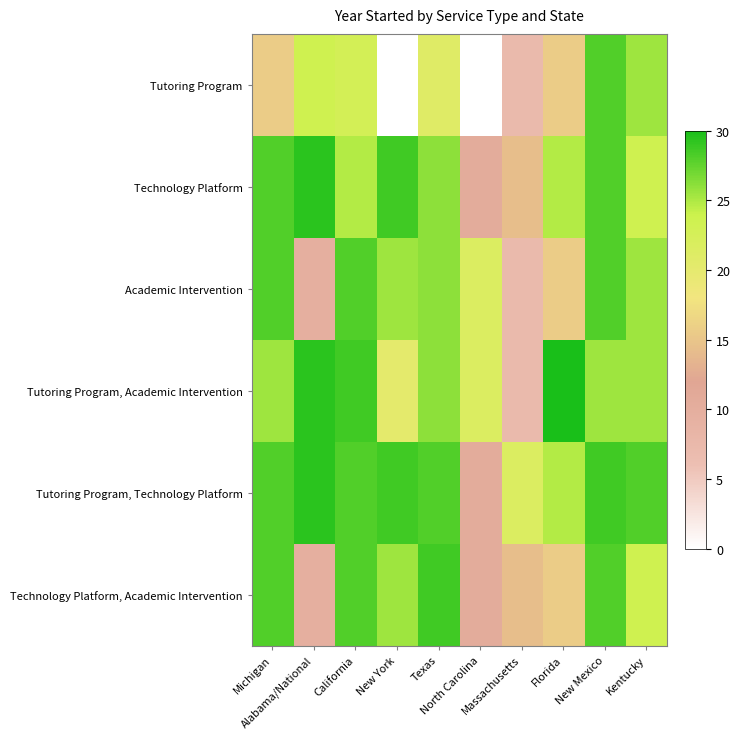

Which series has the largest total across all categories?

Tutoring Program, Technology Platform